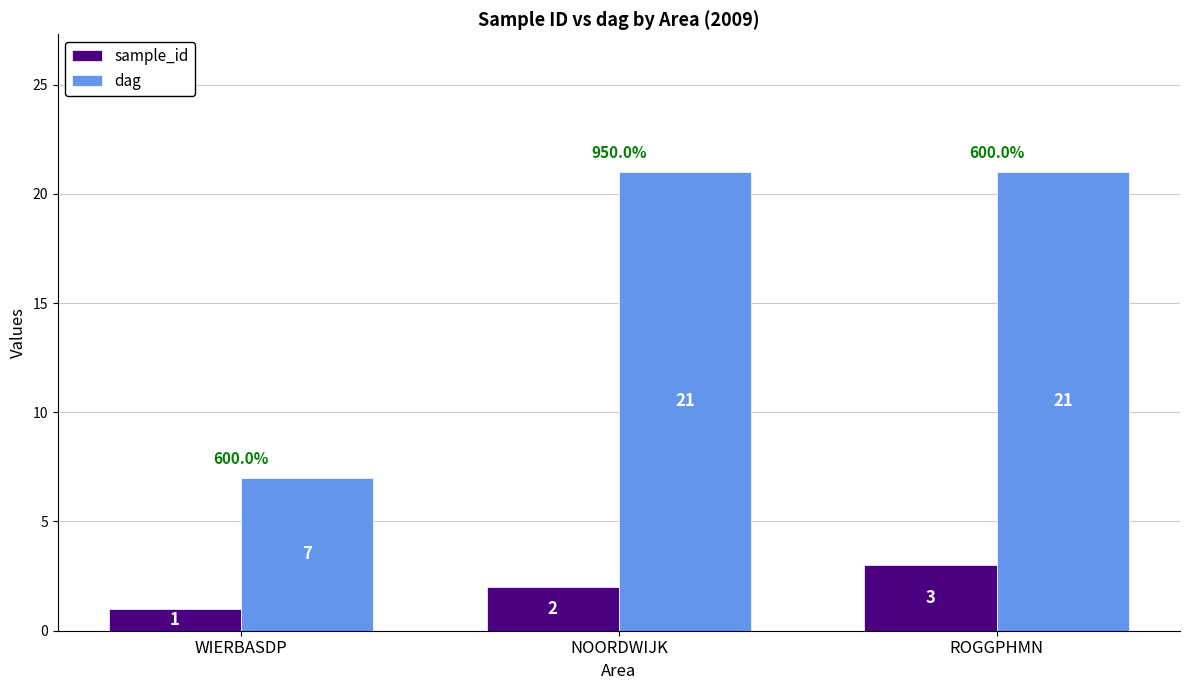

Is the value of dag at ROGGPHMN greater than the value of sample_id at ROGGPHMN?

Yes